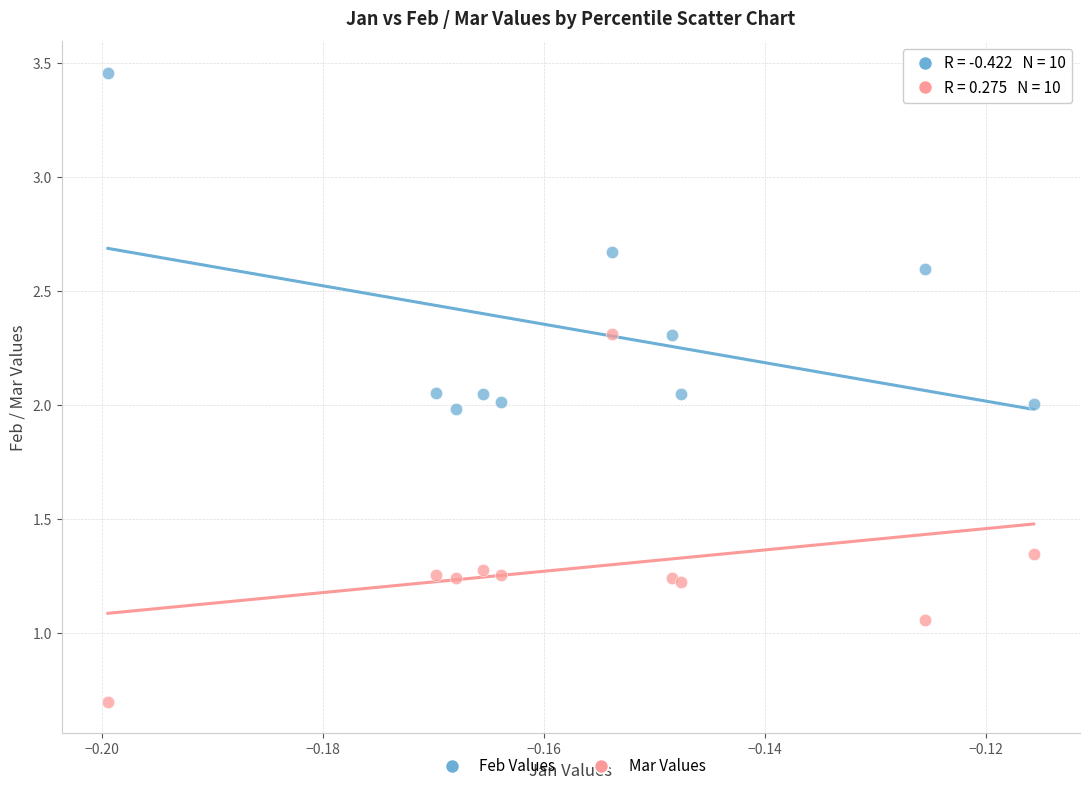

What are all the series names shown in the legend?

Feb Values, Mar Values